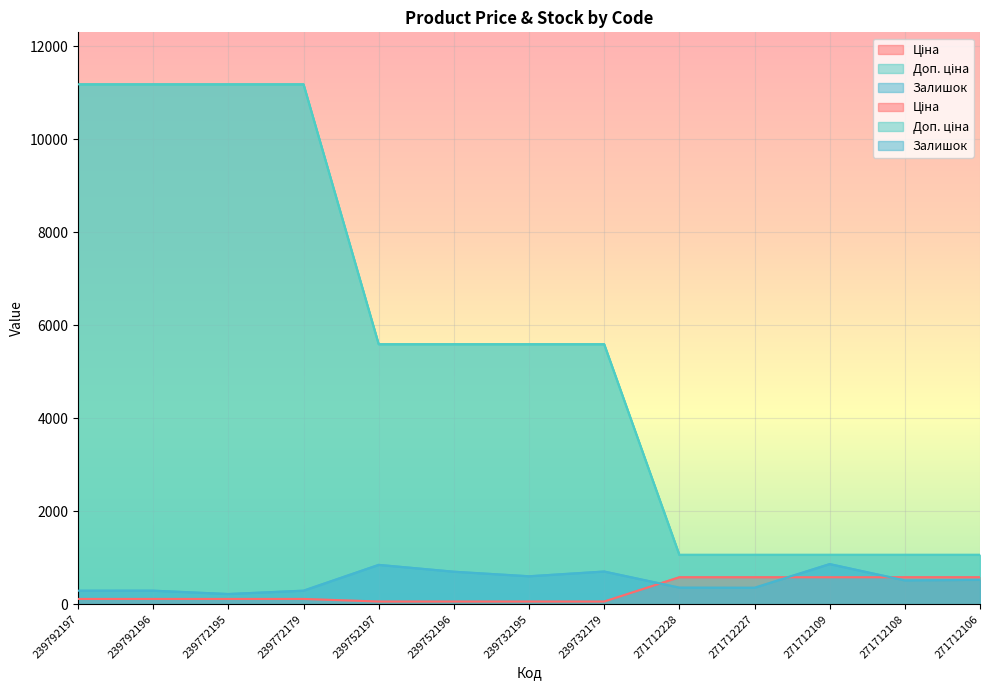

How many series are shown in this chart?

3